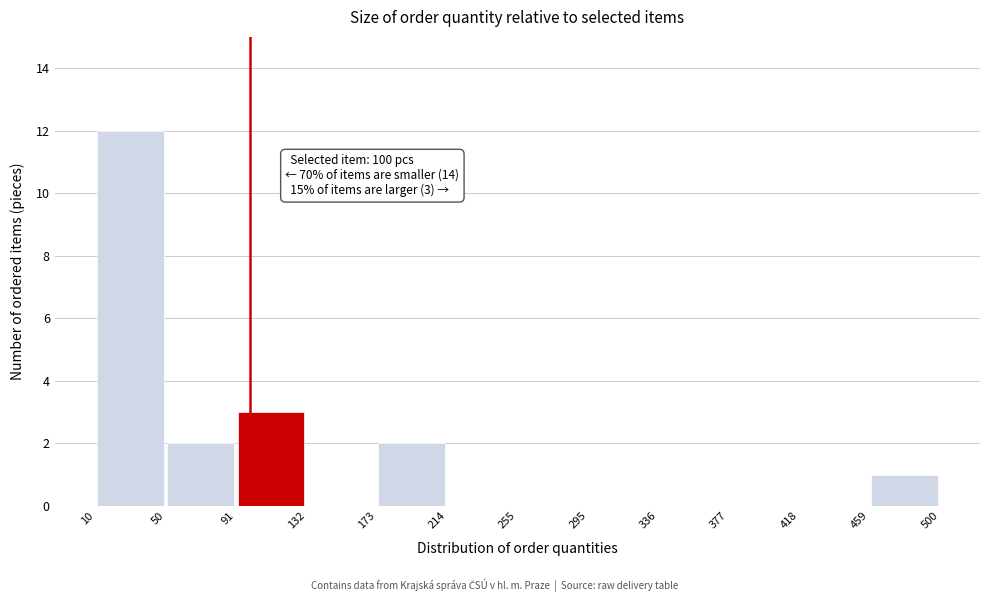

Over which range of the x-axis is the bar tallest?

10 to 50